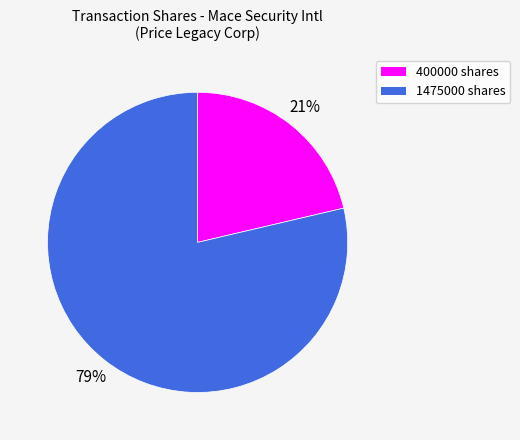

To the nearest percent, what is the average slice percentage?

50%